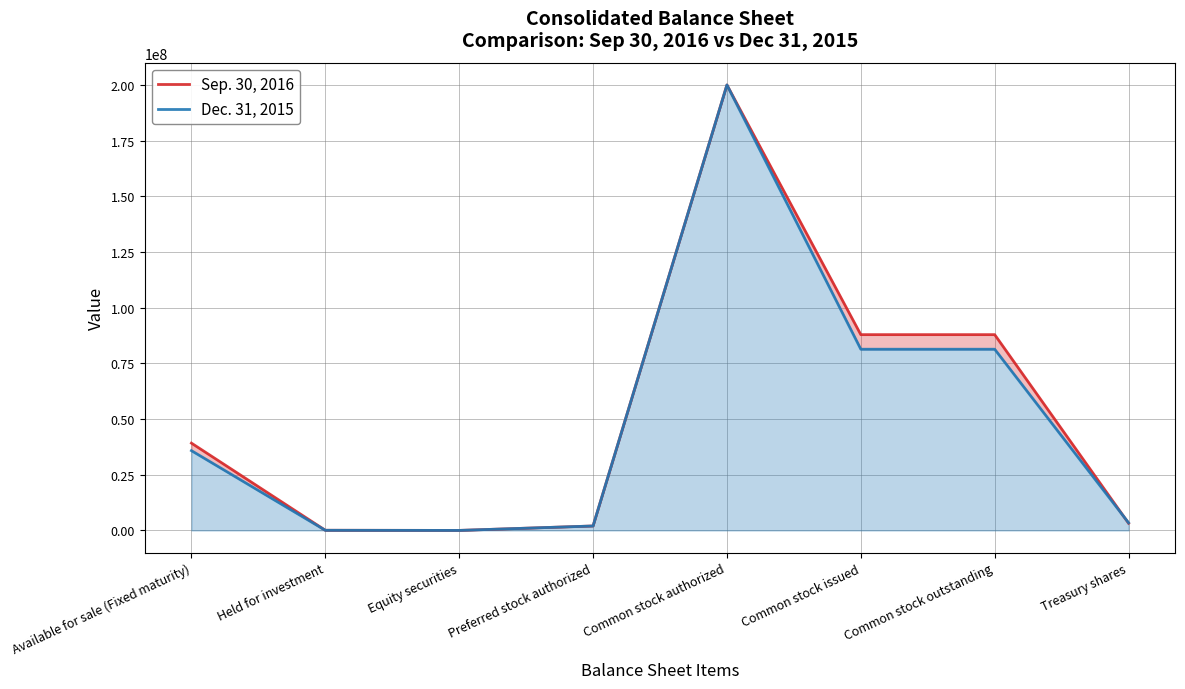

Which series changed the most between Held for investment and Treasury shares?

Dec. 31, 2015